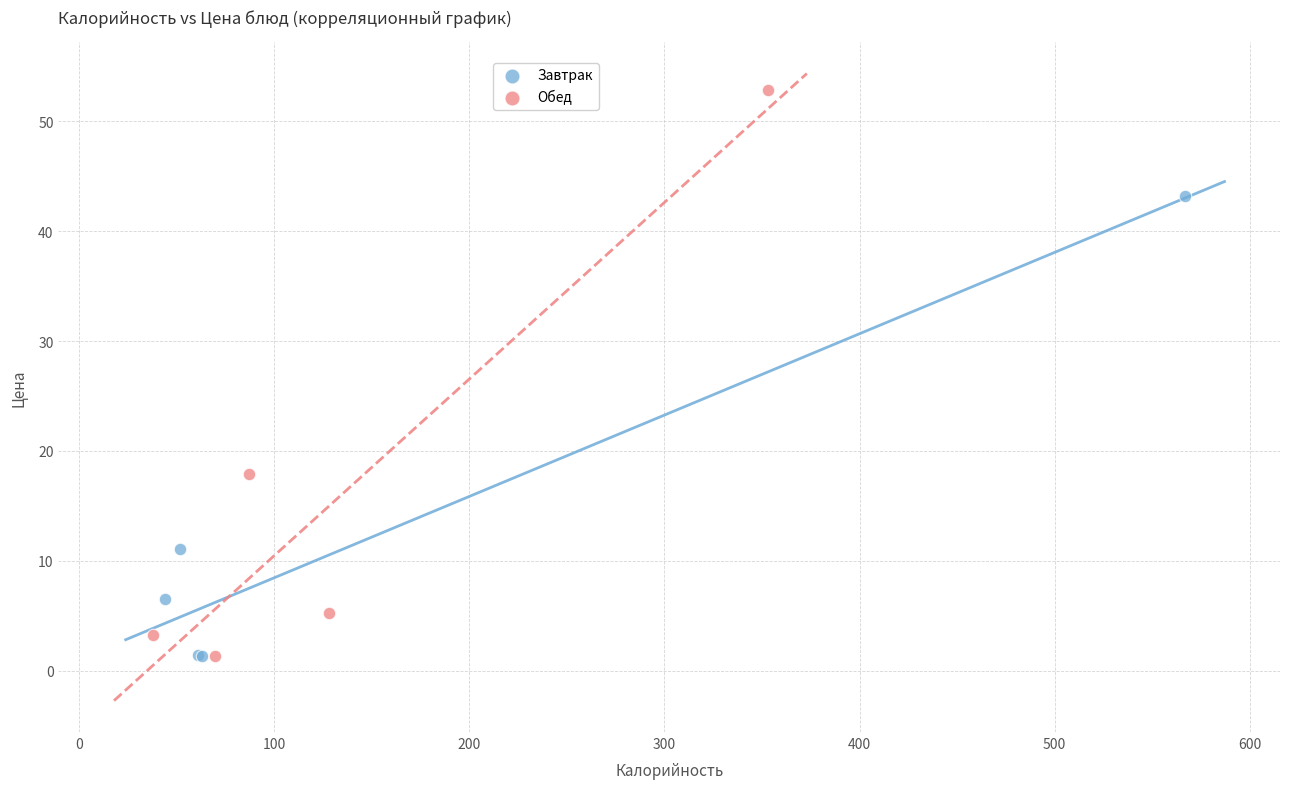

Which series has the widest spread of Y values?

Обед